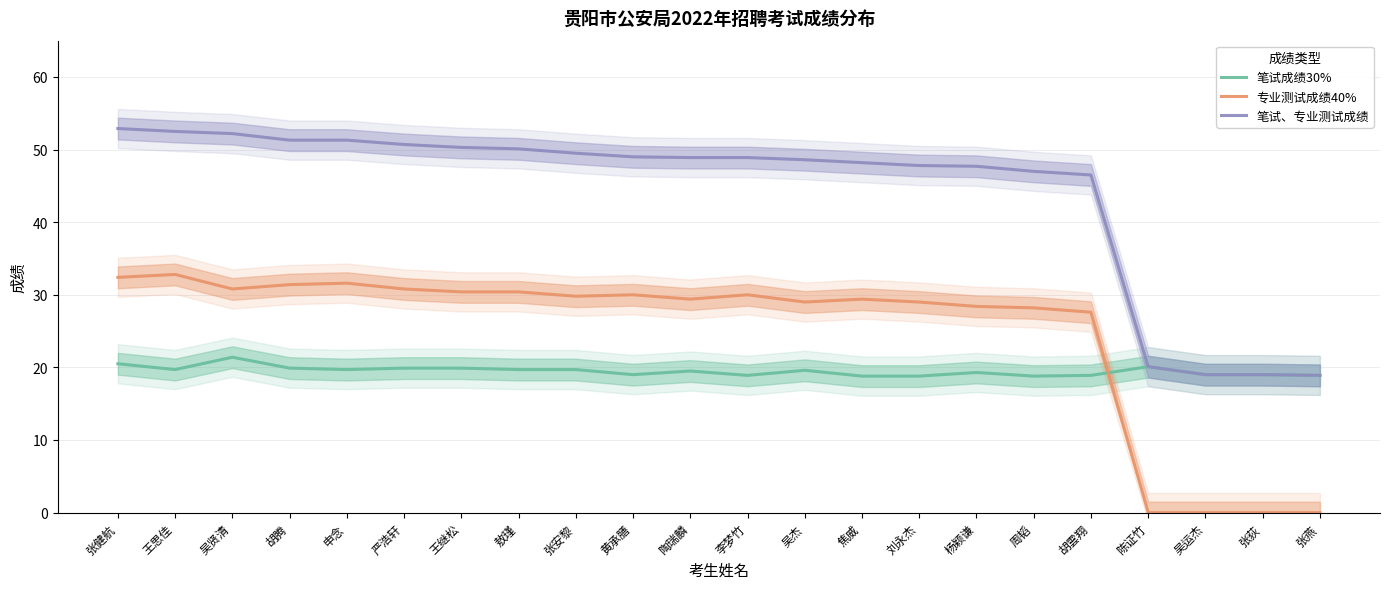

At how many categories does at least one series exceed 41?

18